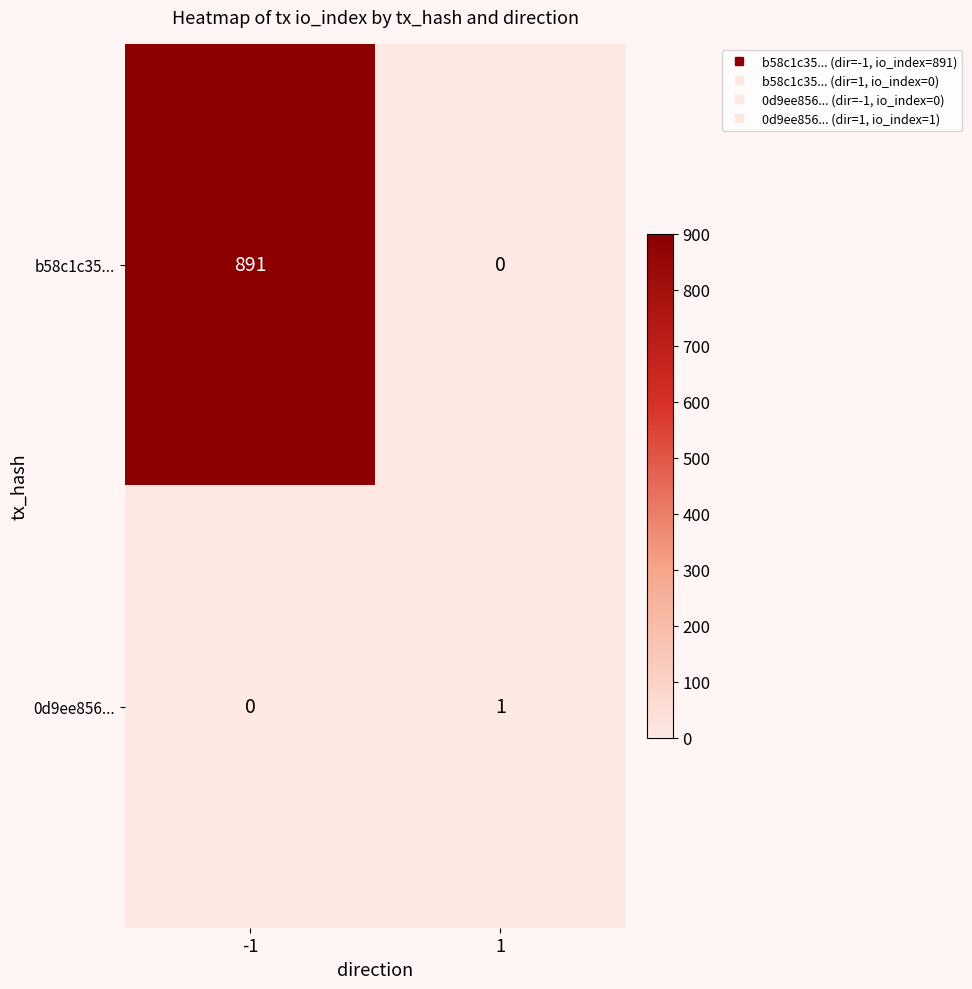

What is the difference between the maximum and minimum values in the b58c1c35... series?

891